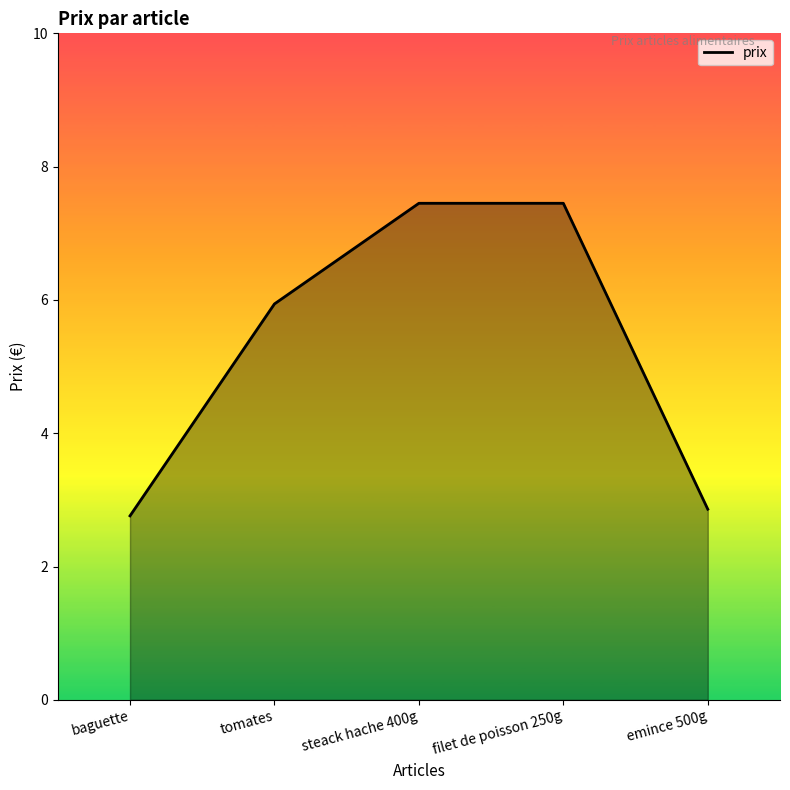

At which label is the value closest to 5?

tomates